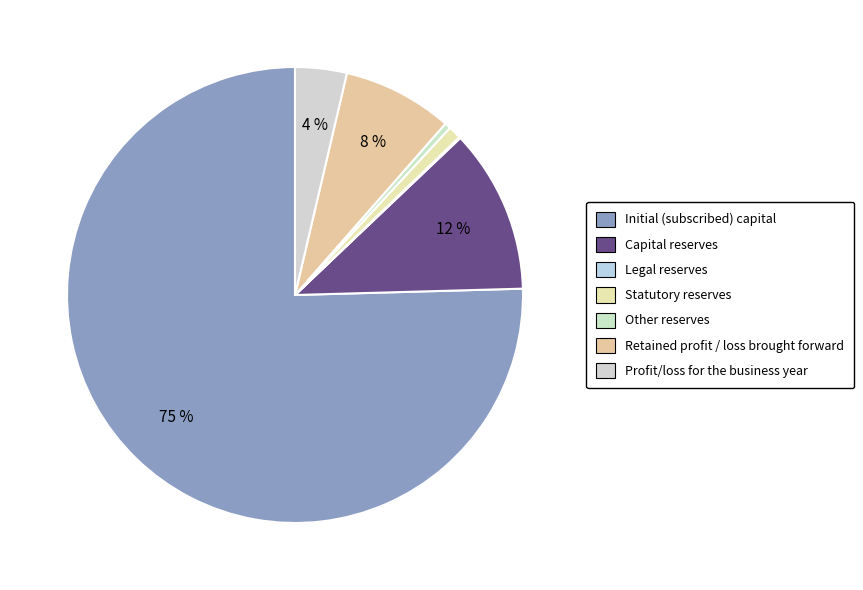

To the nearest percent, what portion does Statutory reserves represent?

1%